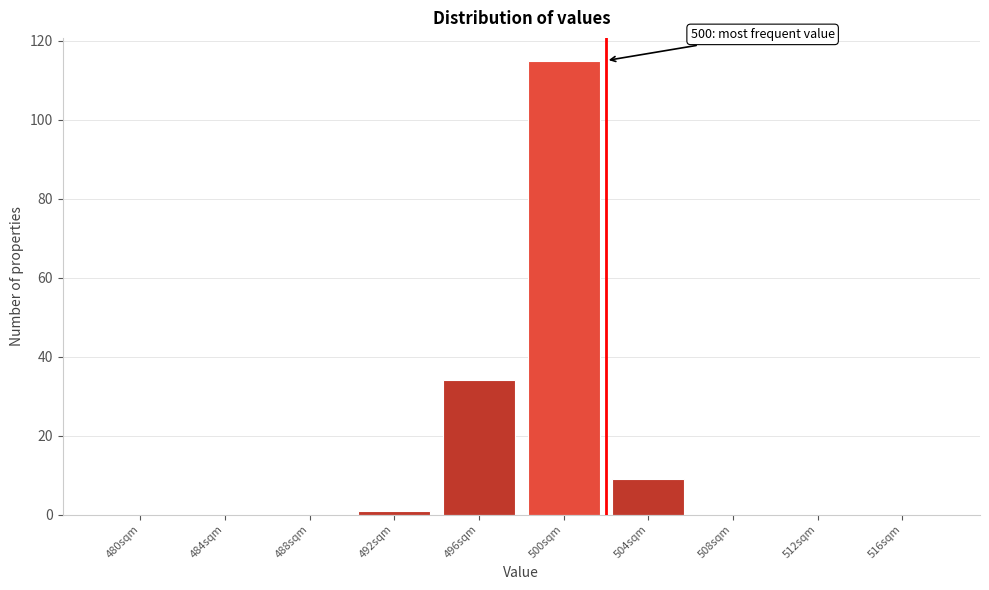

Reading left to right, transcribe all the data shown in this chart.

480sqm=0	484sqm=0	488sqm=0	492sqm=1	496sqm=34	500sqm=115	504sqm=9	508sqm=0	512sqm=0	516sqm=0